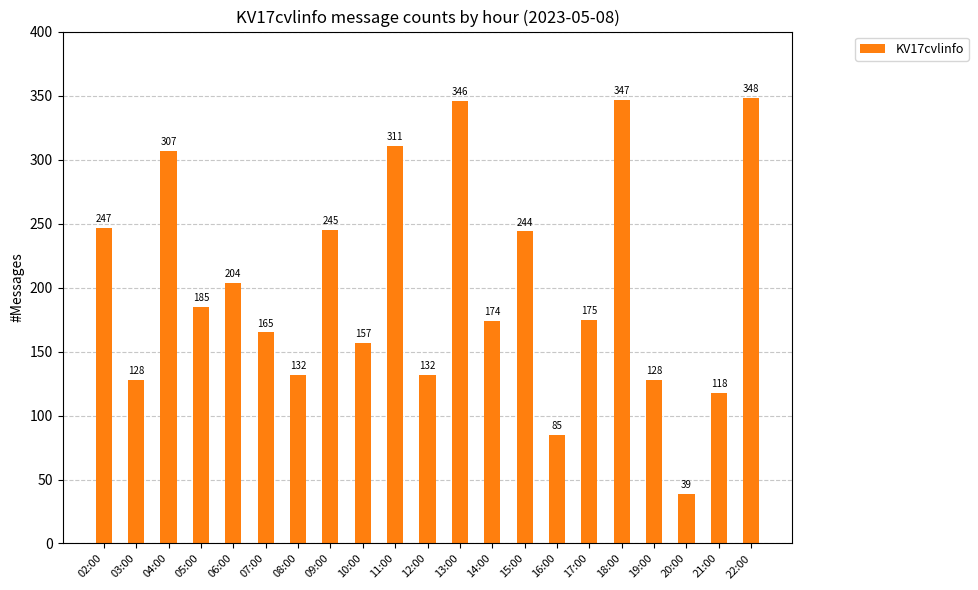

What is the approximate value at 03:00?

128